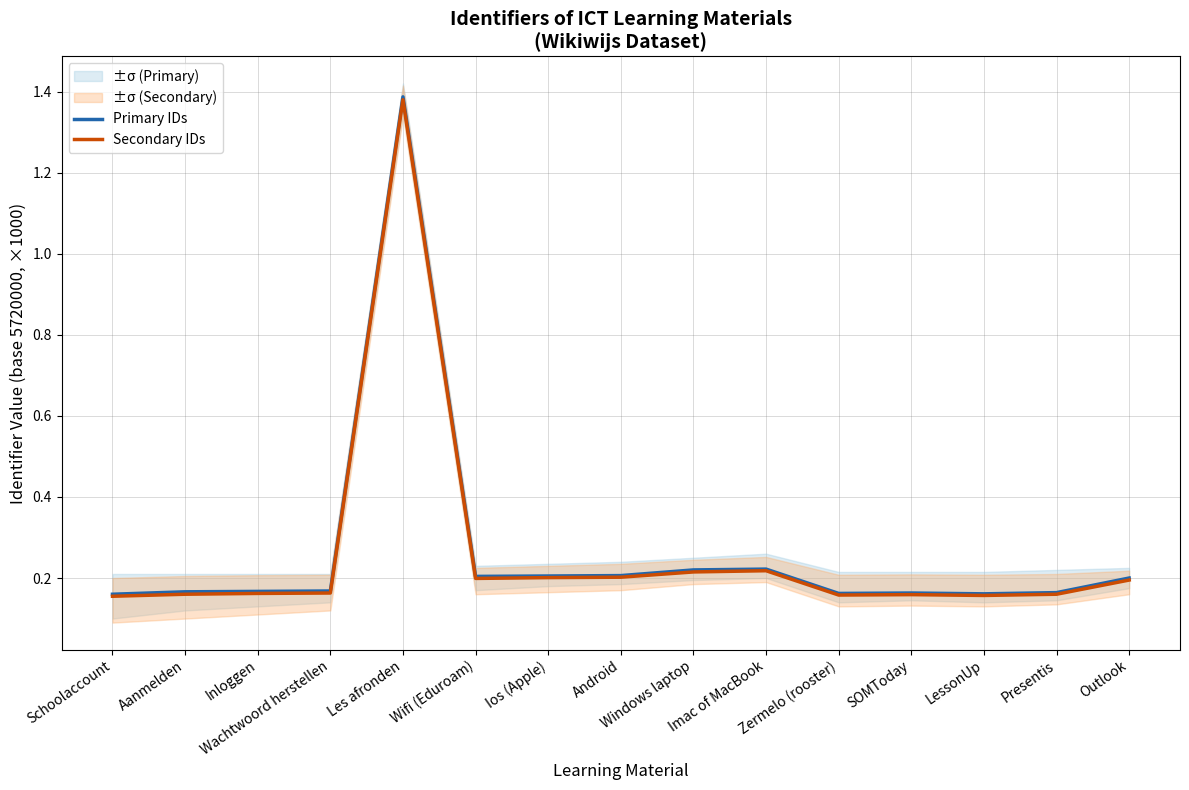

What value does the Secondary IDs series have at Outlook?

0.2